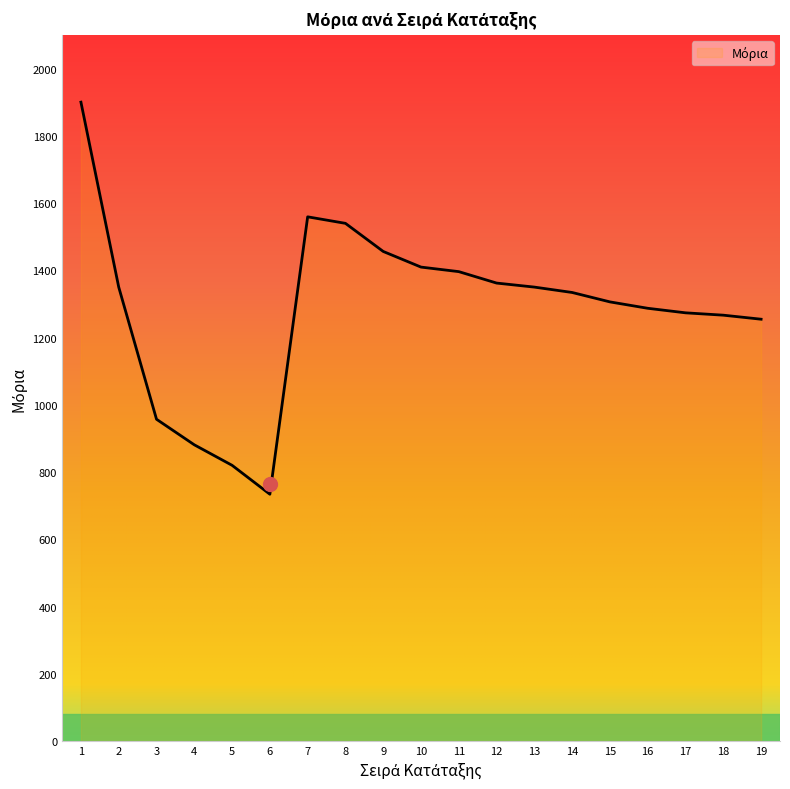

What is the approximate value at 1?

1900.0